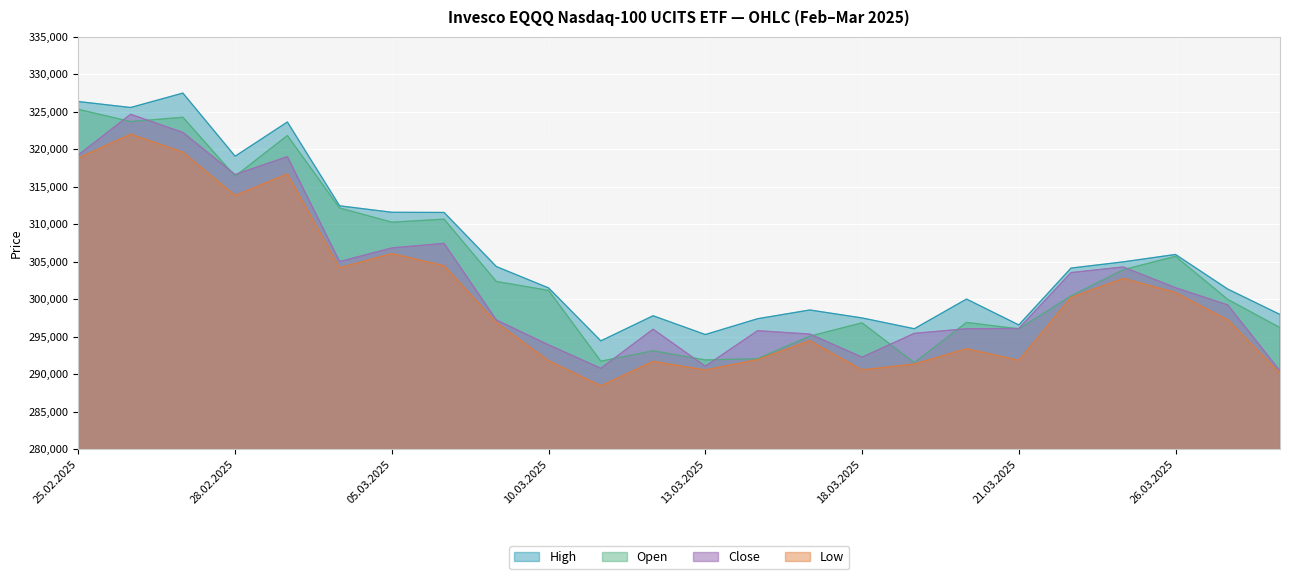

What is the sum of all Close values?

7260185